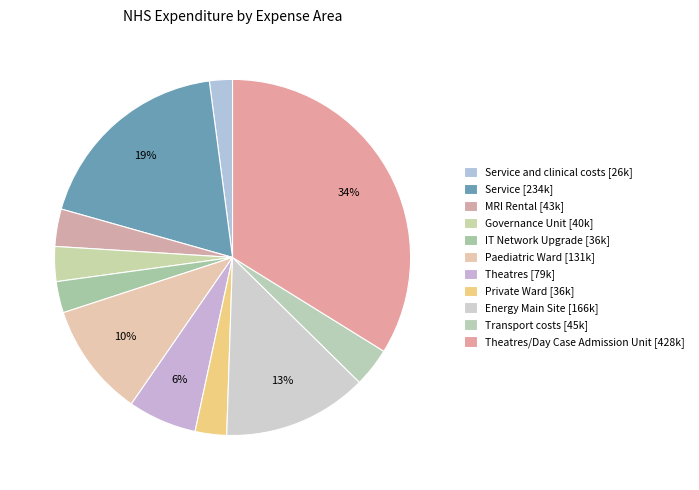

How many segments does this pie chart have?

11